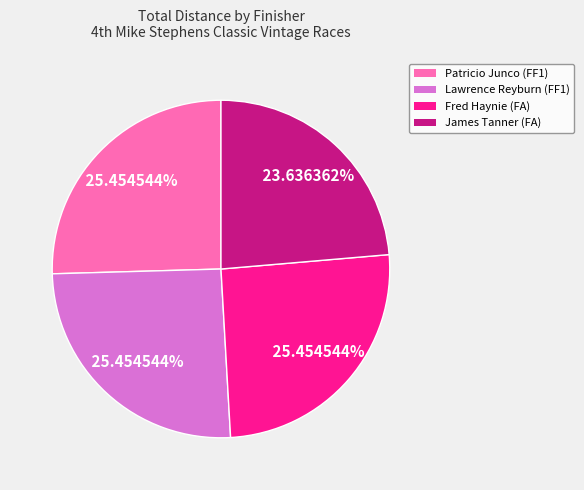

True or false: Patricio Junco (FF1) accounts for 17% of the total.

False